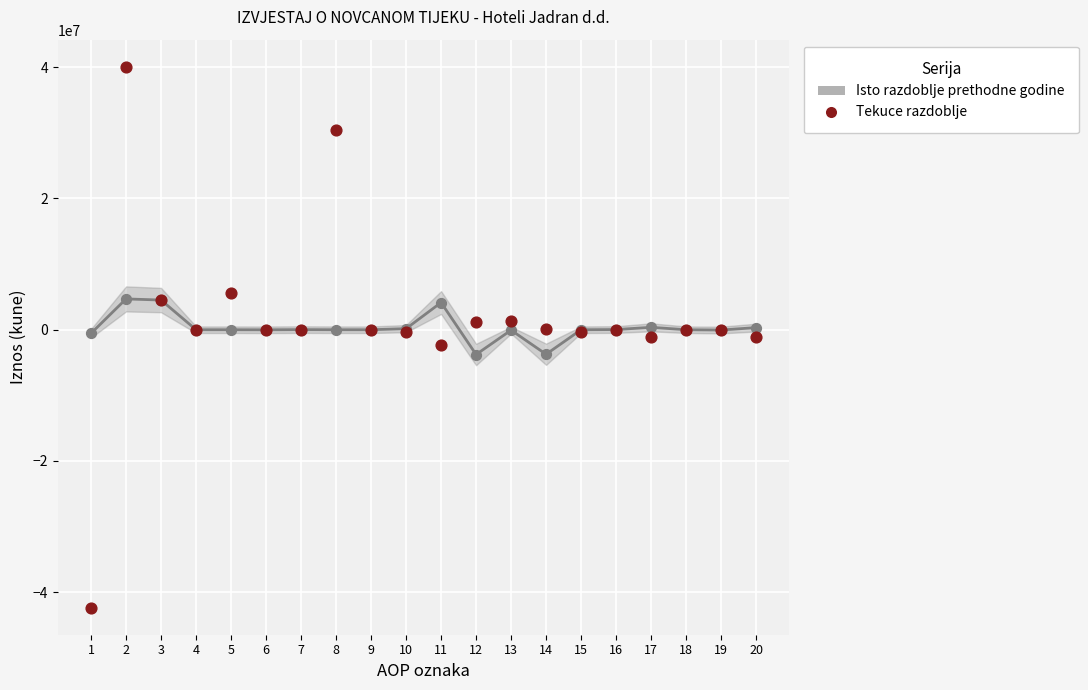

What is the total value across all series at 15?

-318435